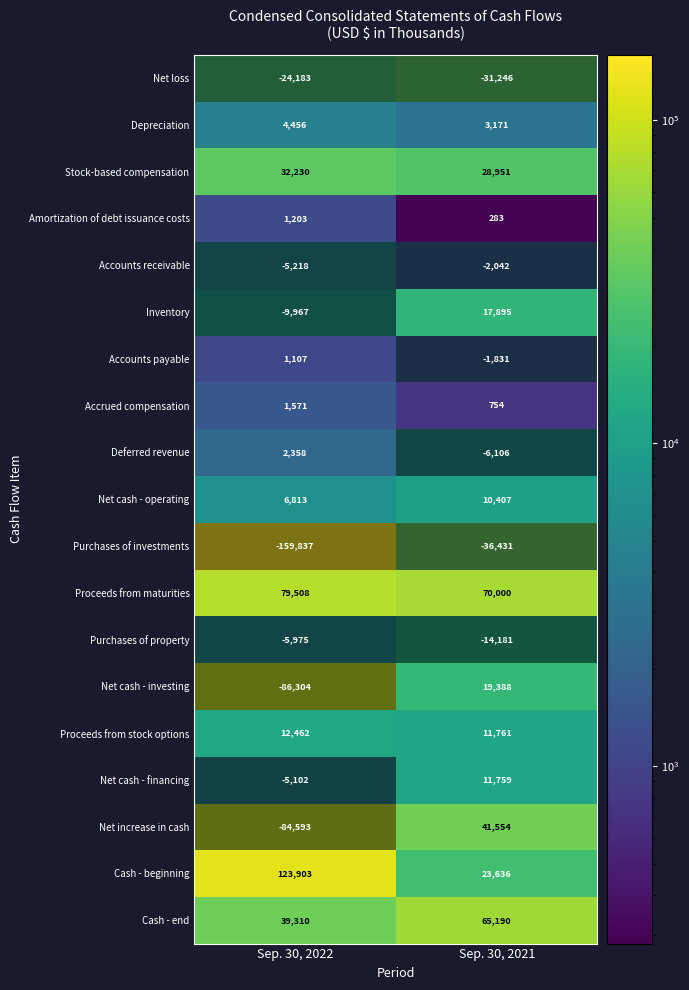

Reading left to right, list all the values displayed in this chart.

Net loss: -24183	-31246
Depreciation: 4456	3171
Stock-based compensation: 32230	28951
Amortization of debt issuance costs: 1203	283
Accounts receivable: -5218	-2042
Inventory: -9967	17895
Accounts payable: 1107	-1831
Accrued compensation: 1571	754
Deferred revenue: 2358	-6106
Net cash - operating: 6813	10407
Purchases of investments: -159837	-36431
Proceeds from maturities: 79508	70000
Purchases of property: -5975	-14181
Net cash - investing: -86304	19388
Proceeds from stock options: 12462	11761
Net cash - financing: -5102	11759
Net increase in cash: -84593	41554
Cash - beginning: 123903	23636
Cash - end: 39310	65190